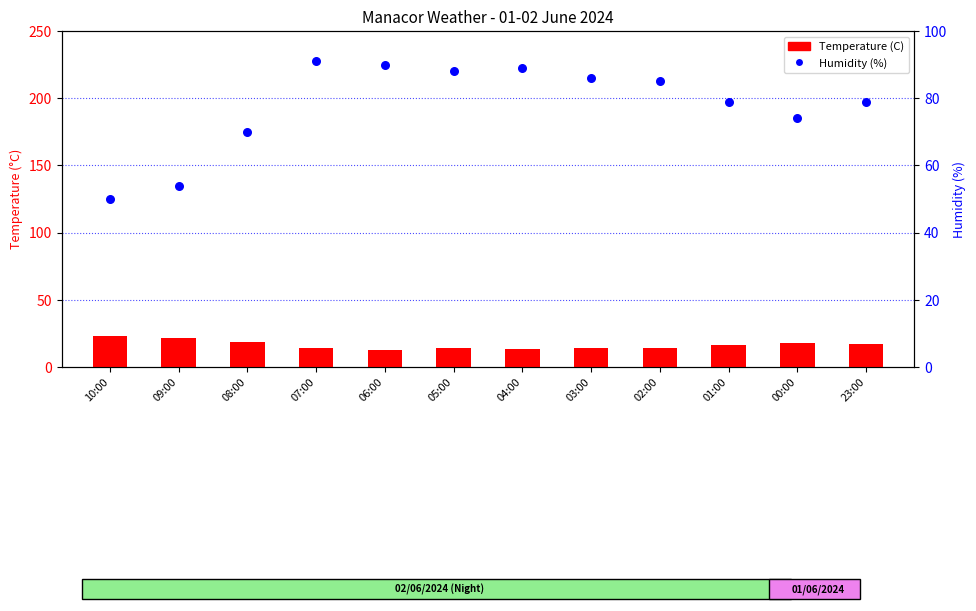

What is the total value across all series at 01:00?

95.2